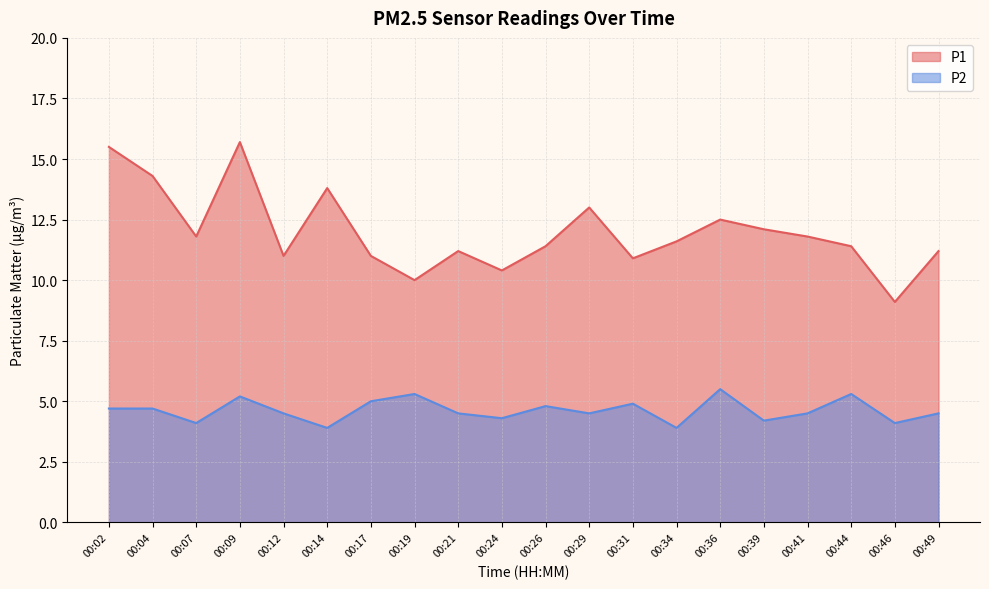

True or false: P1 and P2 cross at least once.

False